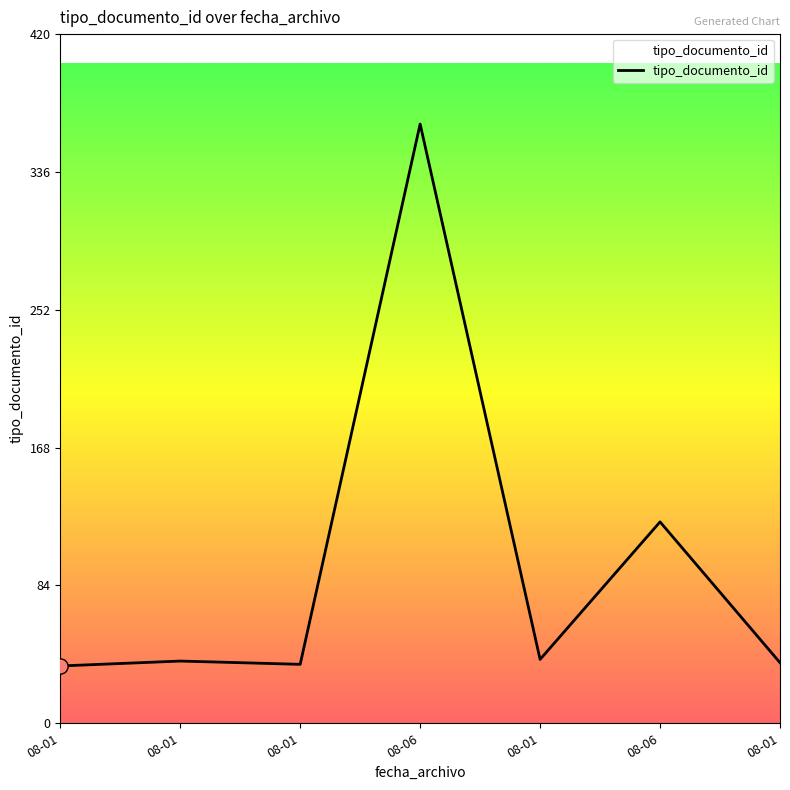

Is this an area chart (filled region under the line)?

Yes